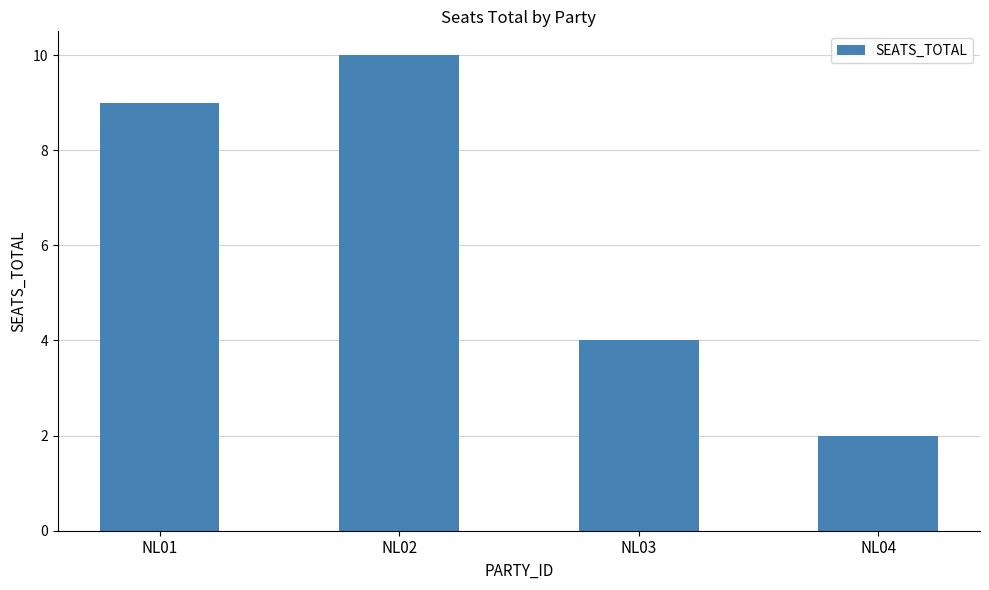

What is the smallest value displayed?

2